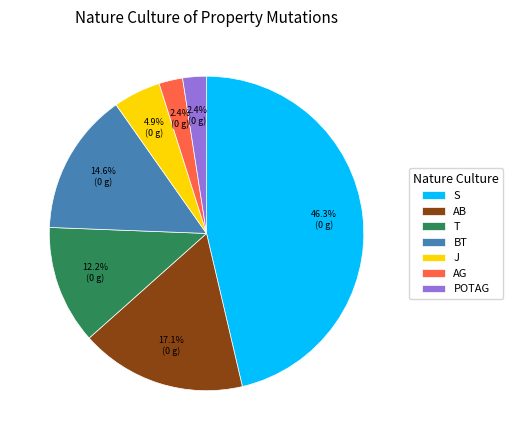

To the nearest percent, what portion does J represent?

5%